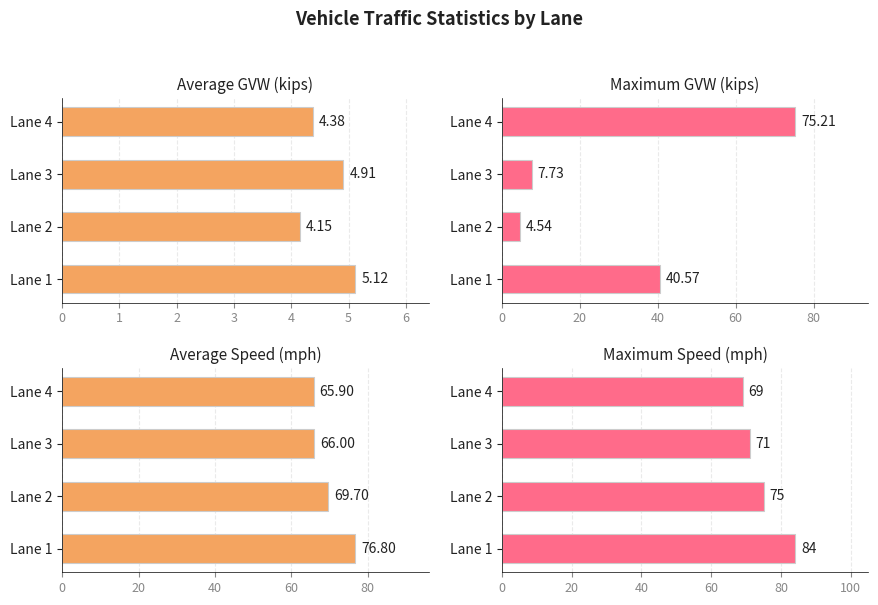

What is the value of the Maximum GVW (kips) bar at the 1st from the left?

40.6